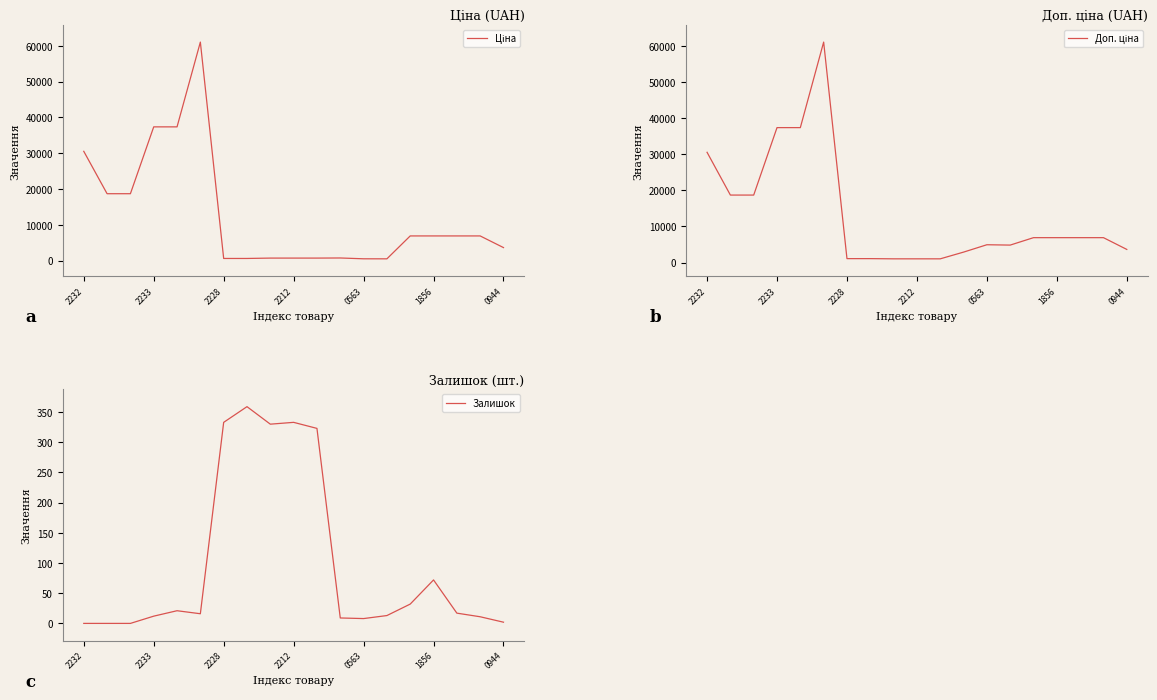

The value of Залишок at 2228 is 206. True or false?

False